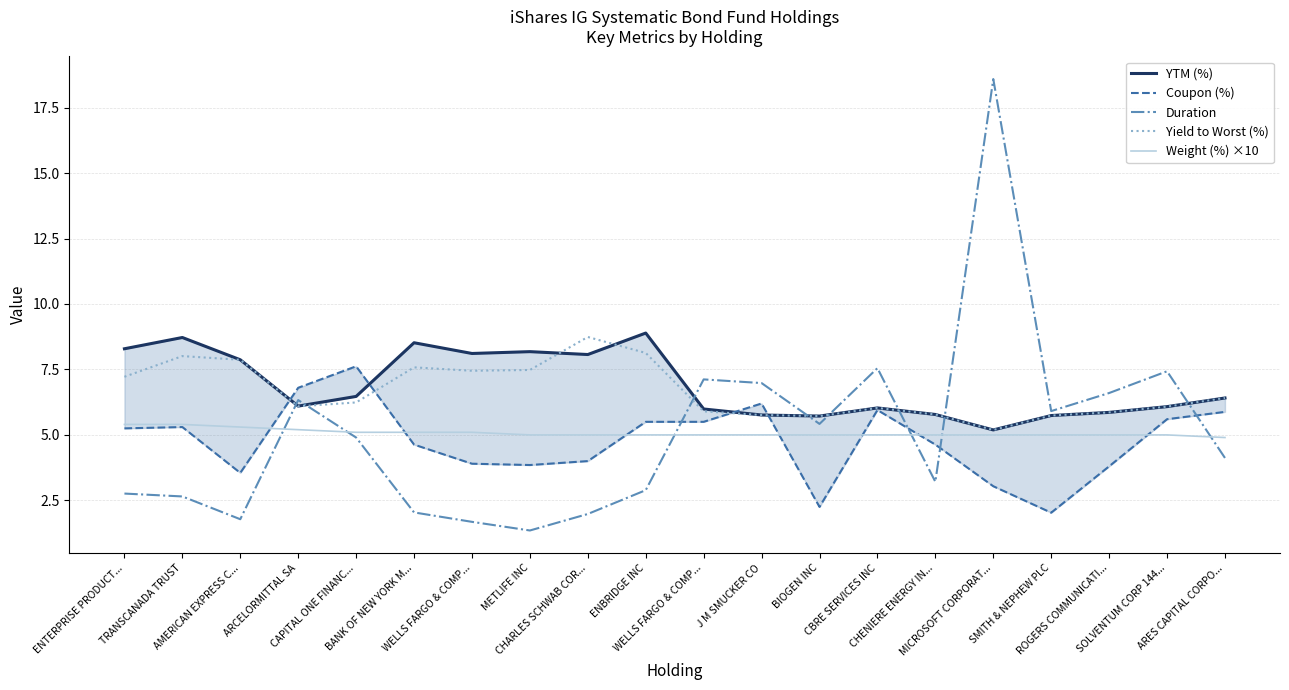

What is the minimum value for Weight (%) ×10?

4.9